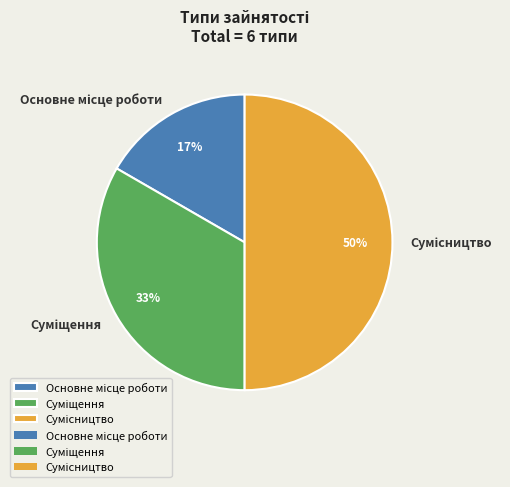

To the nearest percent, what is the difference between the largest and smallest slice percentages?

33%